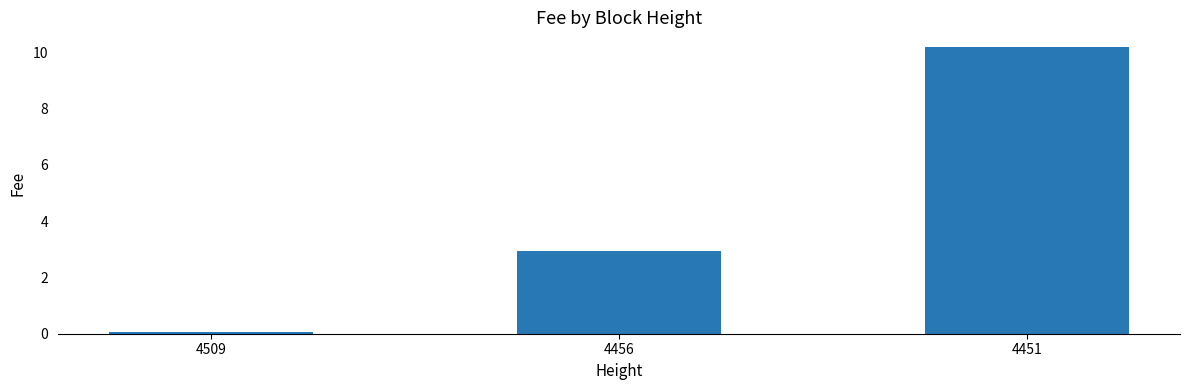

What is the approximate value at 4509?

0.1